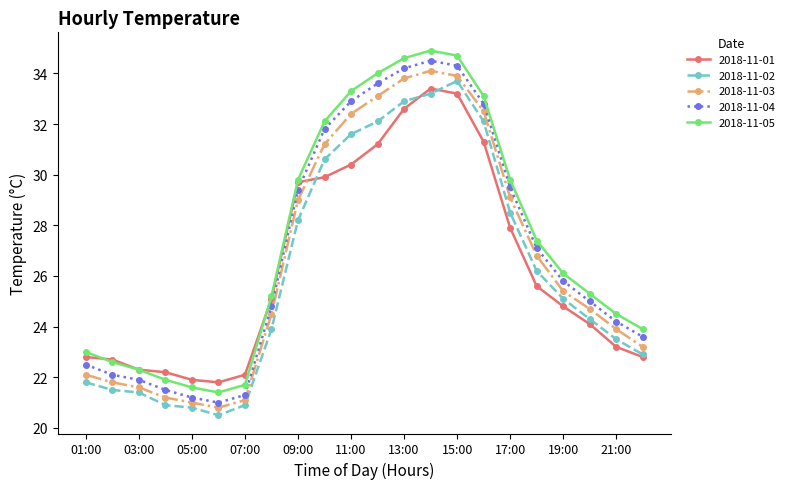

List the series in order of their overall mean, highest first.

2018-11-05, 2018-11-04, 2018-11-03, 2018-11-01, 2018-11-02